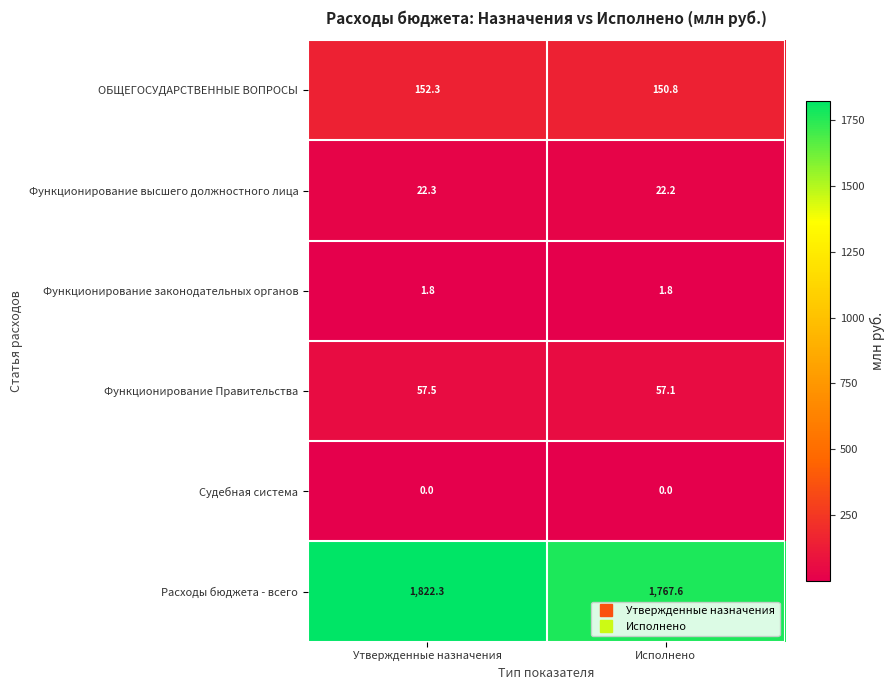

The value of ОБЩЕГОСУДАРСТВЕННЫЕ ВОПРОСЫ at Утвержденные назначения is 152.3. True or false?

True